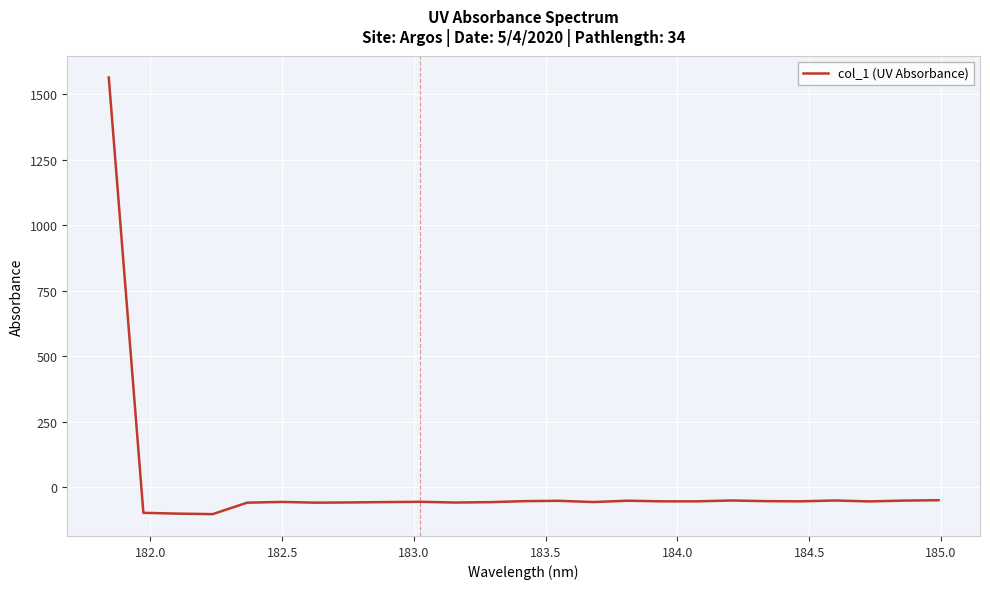

What is the maximum value shown in the chart?

1563.1